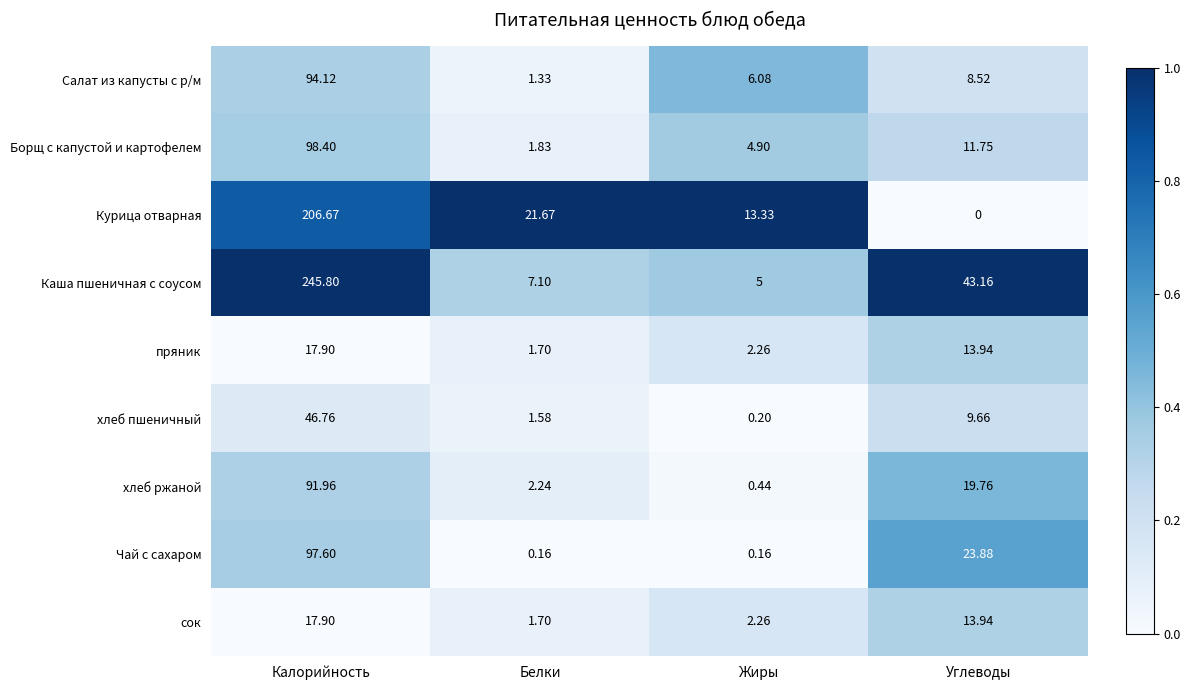

Which series has the largest range (max minus min)?

Каша пшеничная с соусом